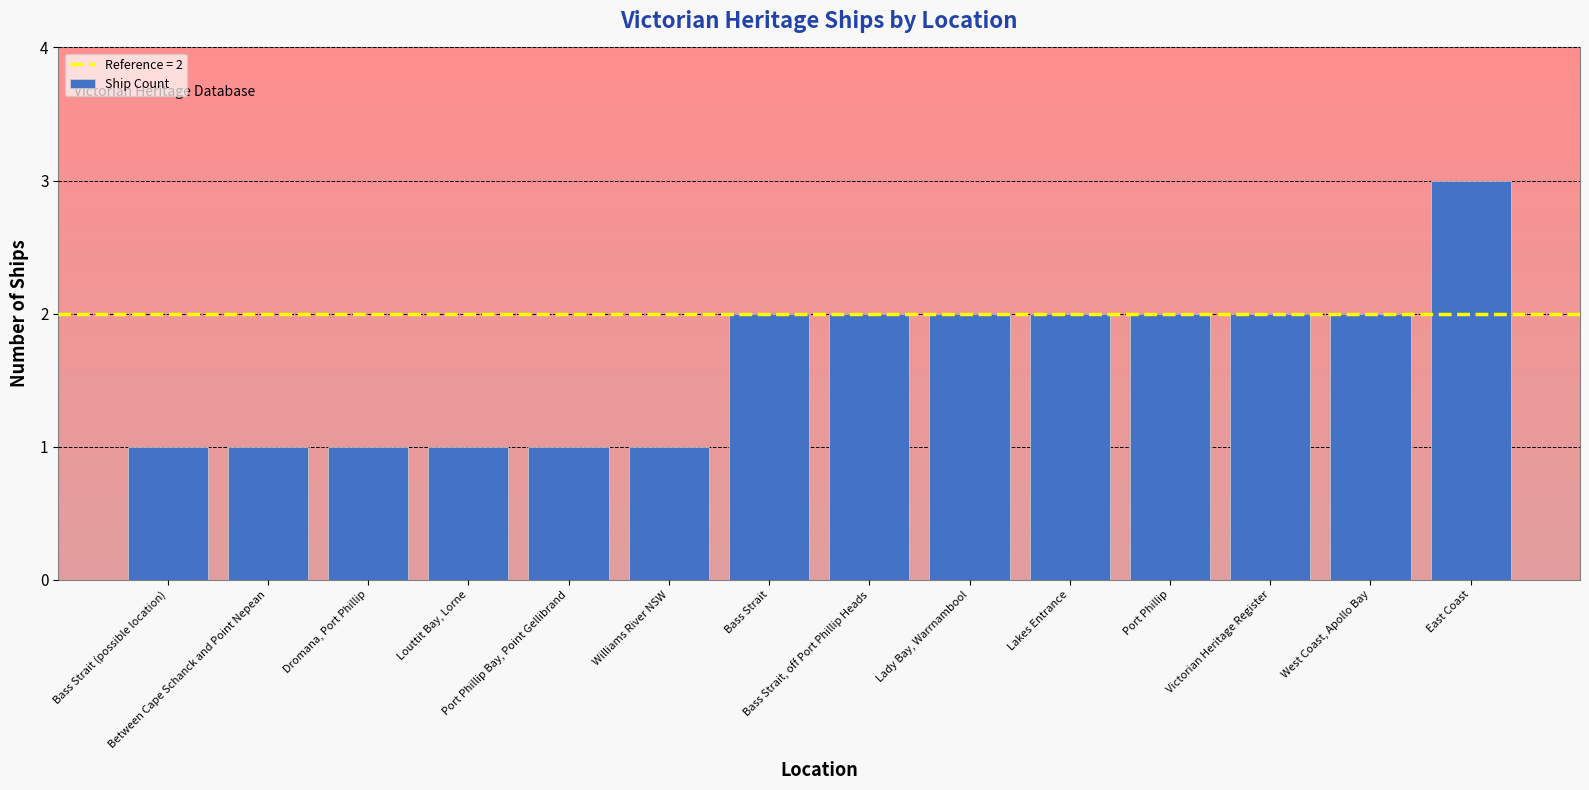

What is the greatest value displayed?

3